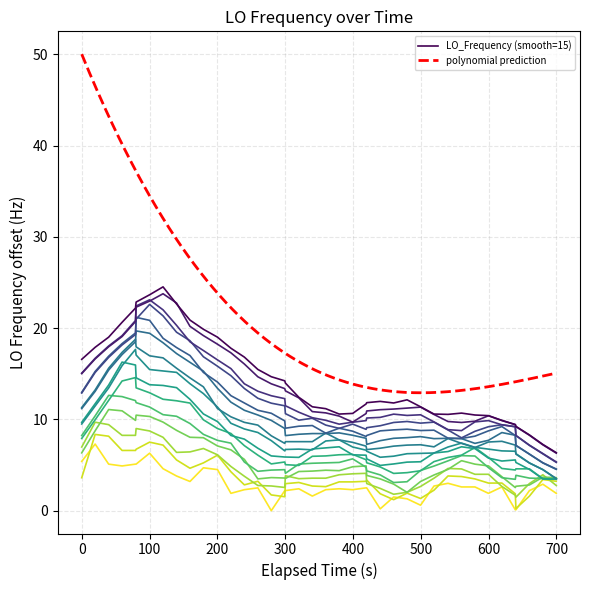

What is the highest value of the LO_Frequency (smooth=15) series?

24.5